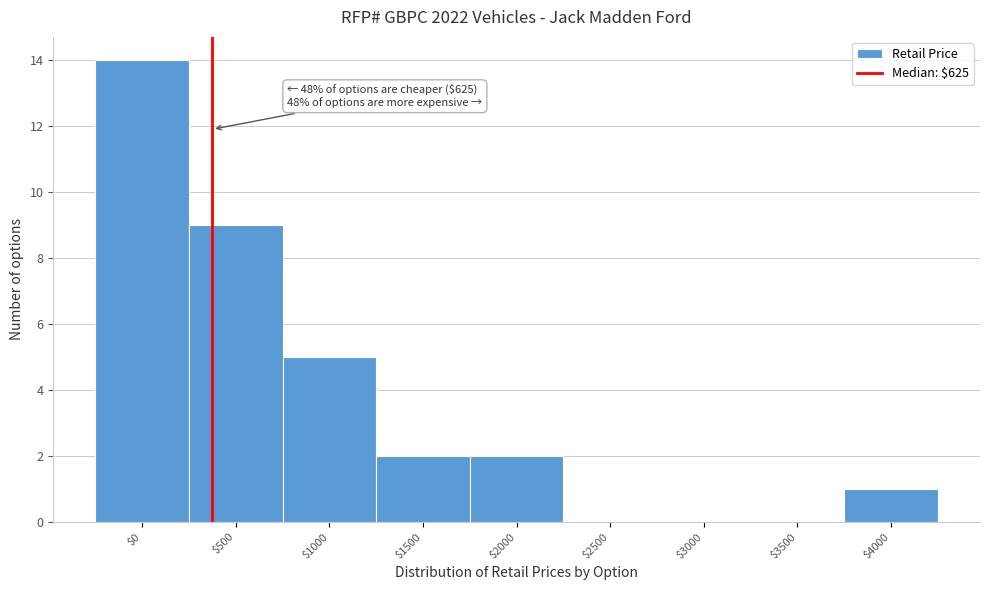

What is the maximum value shown in the chart?

14